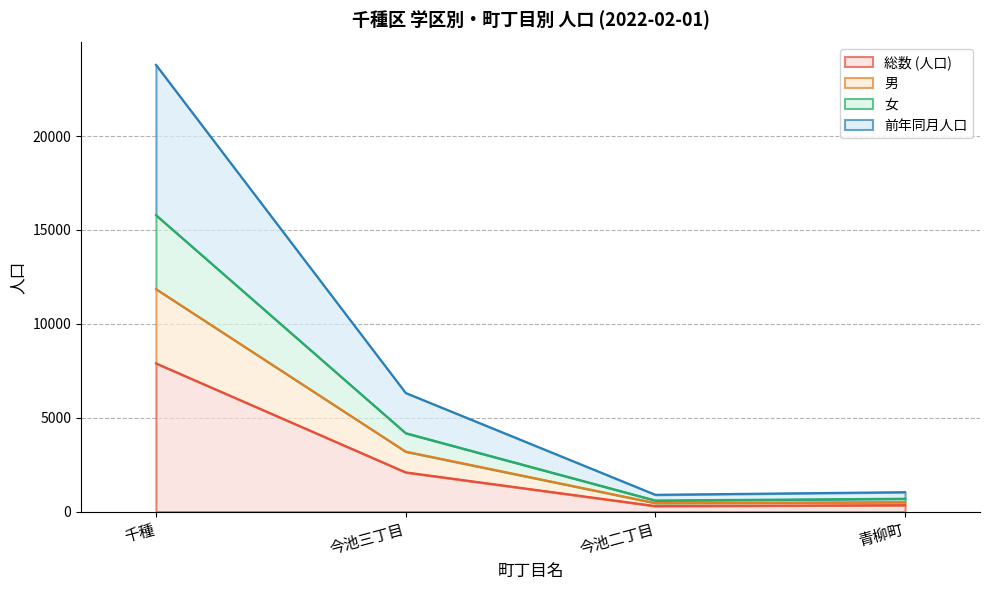

What is the sum of the 男 values at 千種 and 今池二丁目?

12311